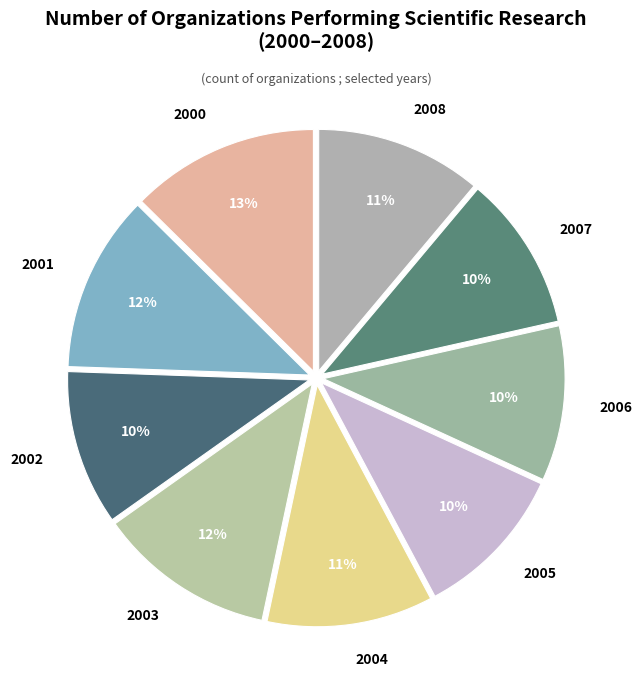

Is it true that 2003 is 12% of the pie?

True